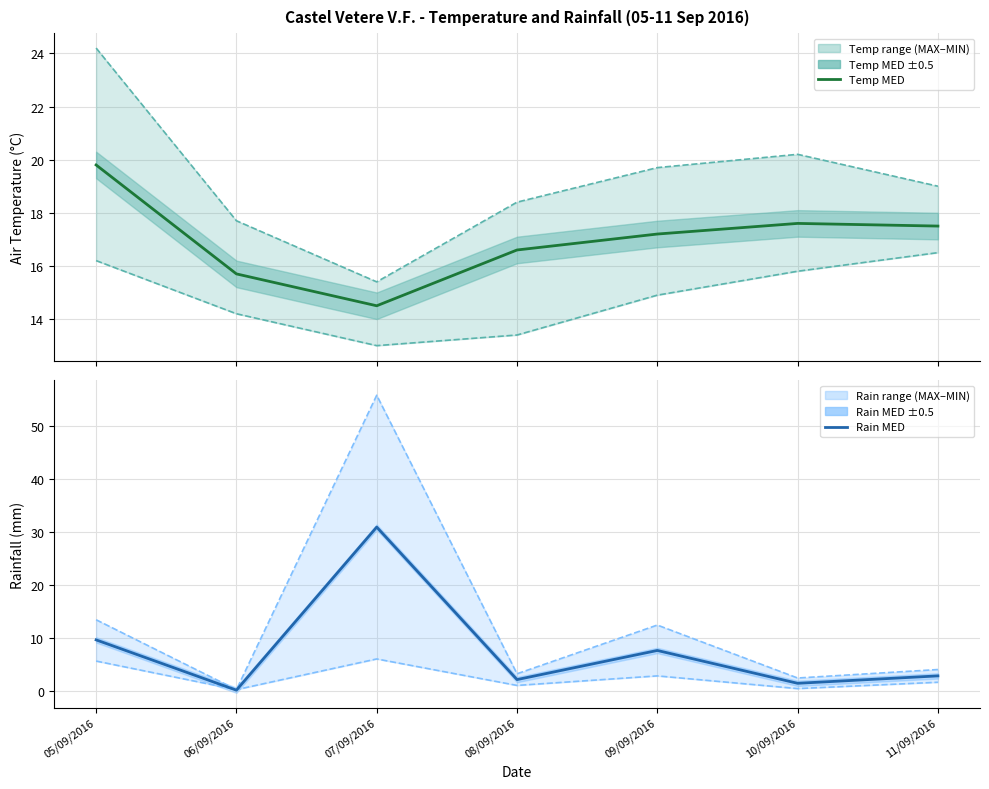

What value does the Temp MIN series have at 06/09/2016?

14.2